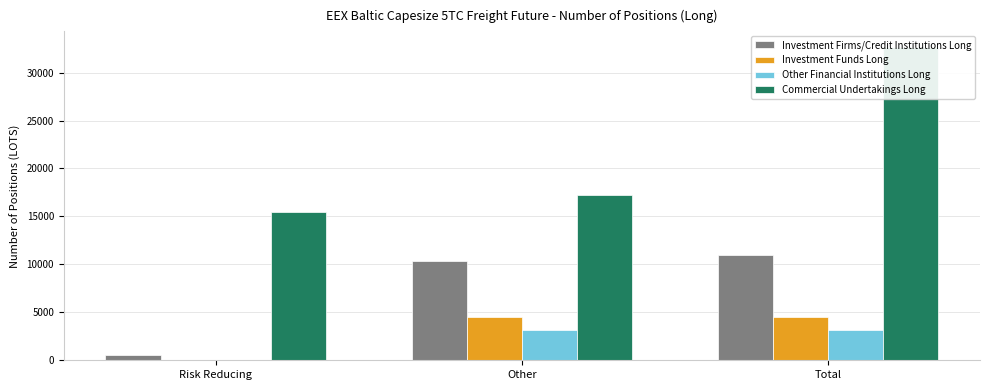

What are all the series names shown in the legend?

Investment Firms/Credit Institutions Long, Investment Funds Long, Other Financial Institutions Long, Commercial Undertakings Long